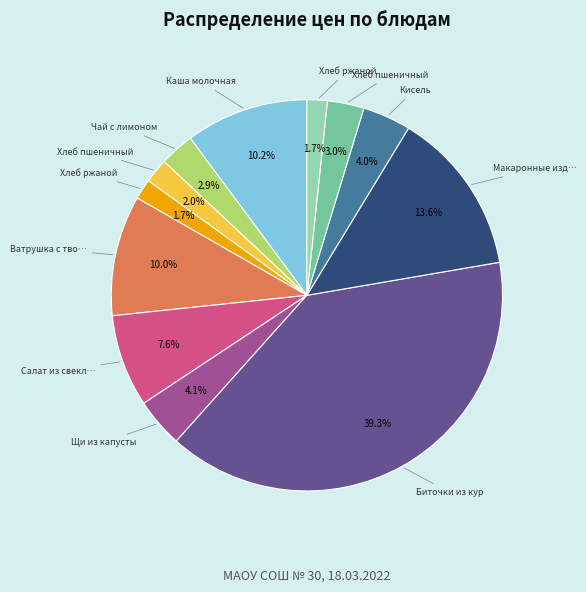

Does any single category account for the majority?

No